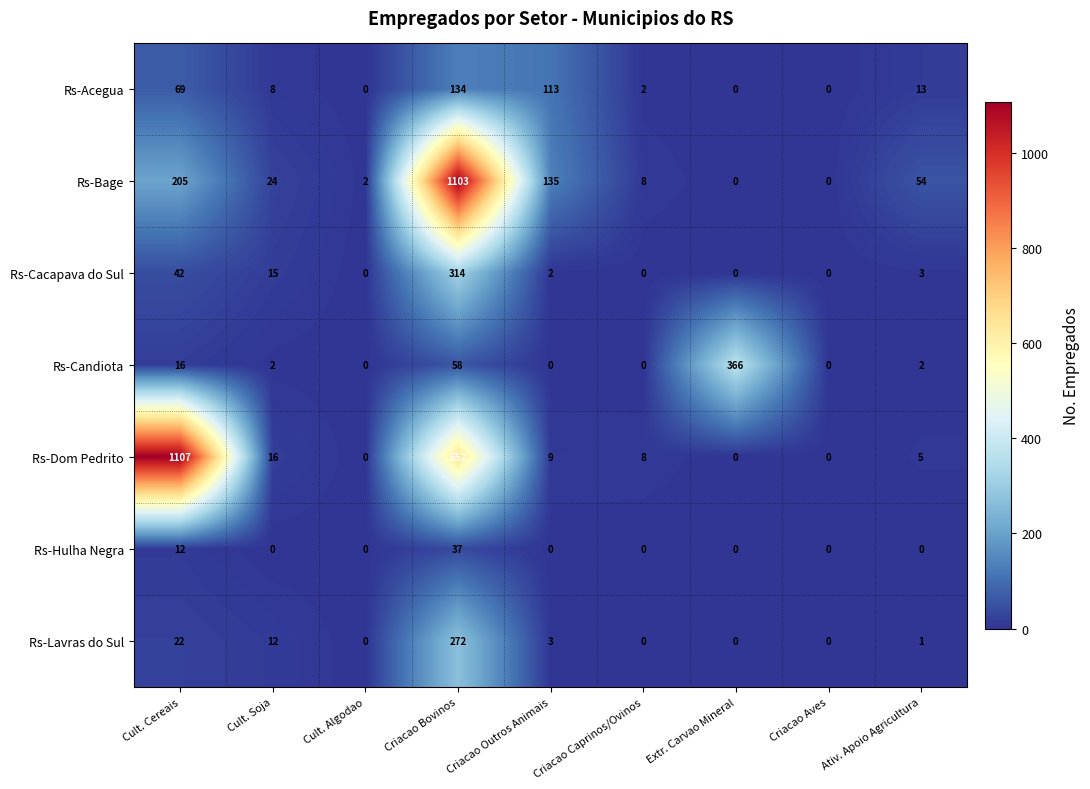

At which label does Rs-Bage first exceed 24?

Cult. Cereais